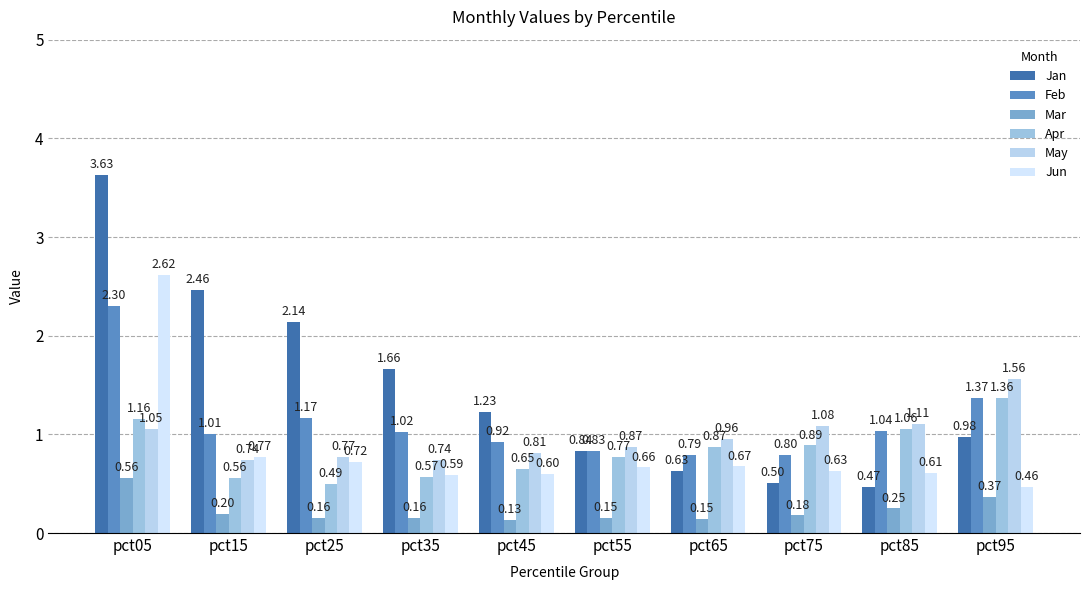

Reading left to right, extract all data points from this chart.

Jan: 3.6	2.5	2.1	1.7	1.2	0.8	0.6	0.5	0.5	1.0
Feb: 2.3	1.0	1.2	1.0	0.9	0.8	0.8	0.8	1.0	1.4
Mar: 0.6	0.2	0.2	0.2	0.1	0.2	0.1	0.2	0.2	0.4
Apr: 1.2	0.6	0.5	0.6	0.6	0.8	0.9	0.9	1.1	1.4
May: 1.1	0.7	0.8	0.7	0.8	0.9	1.0	1.1	1.1	1.6
Jun: 2.6	0.8	0.7	0.6	0.6	0.7	0.7	0.6	0.6	0.5